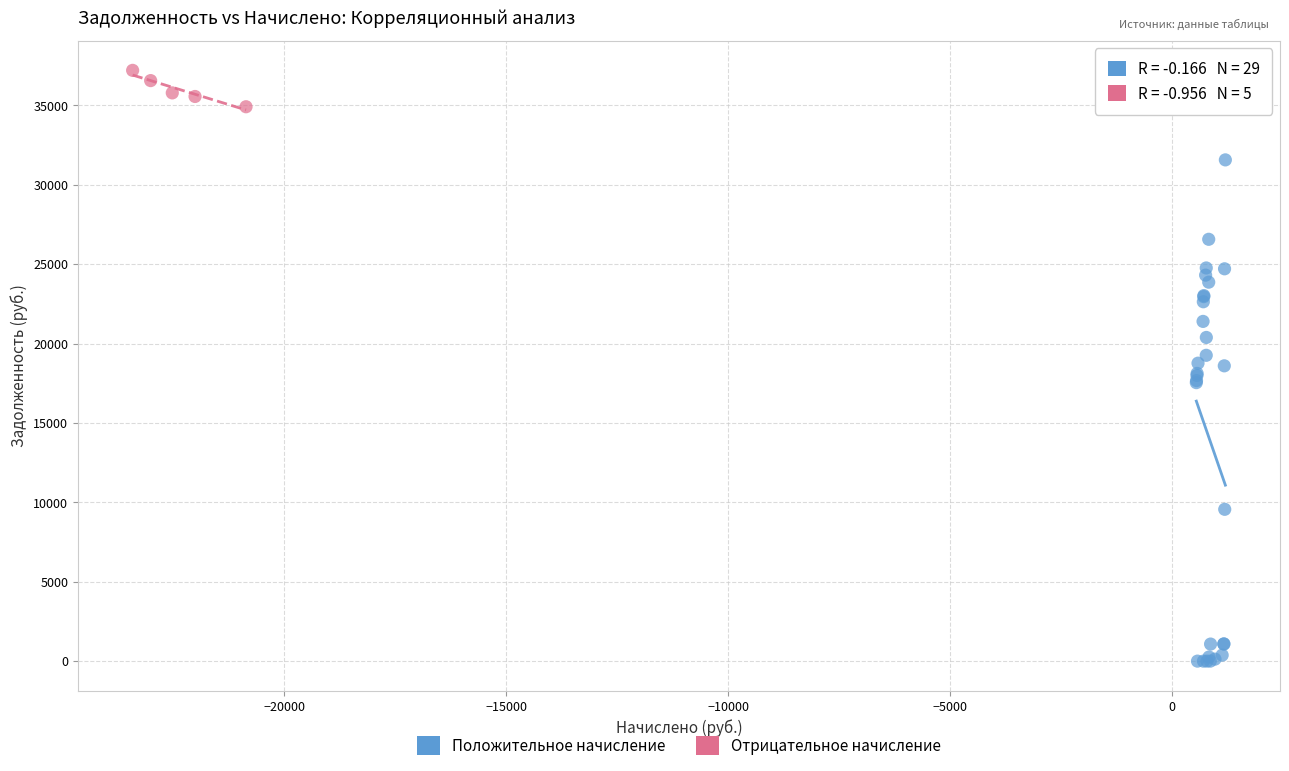

Which series has the widest spread of Y values?

Положительное начисление